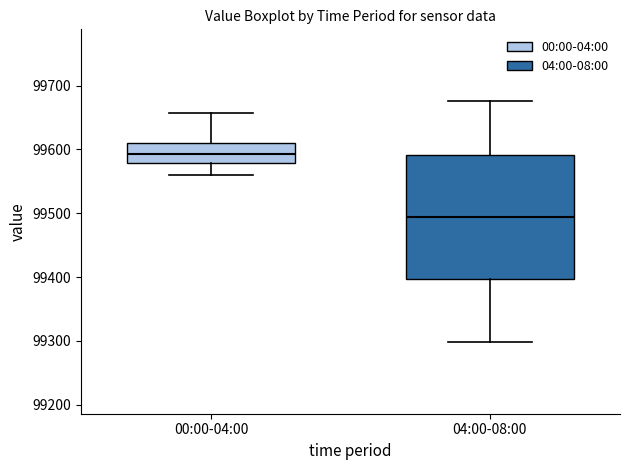

Comparing the boxes themselves (not the whiskers), which one is the tallest?

04:00-08:00